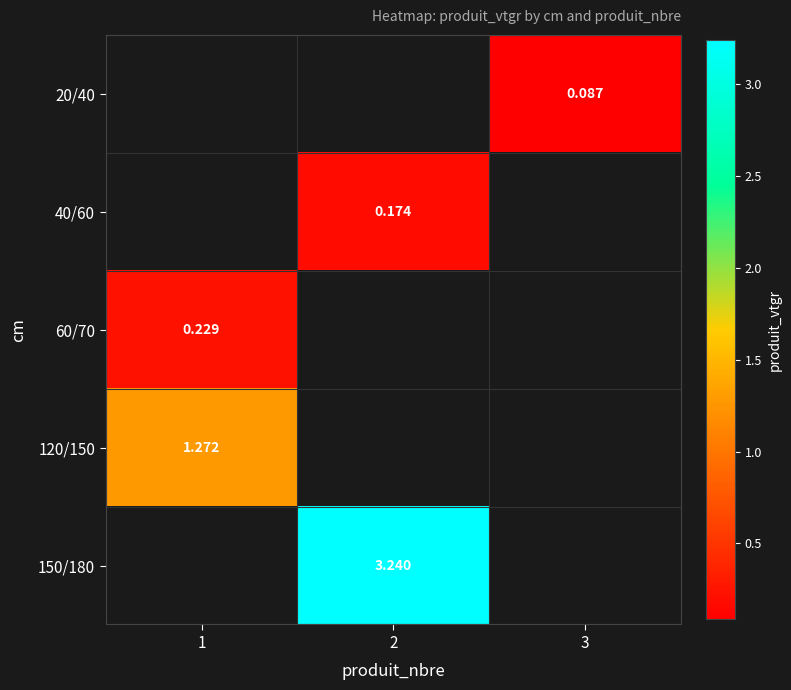

Where does the 40/60 series first go above 0?

2